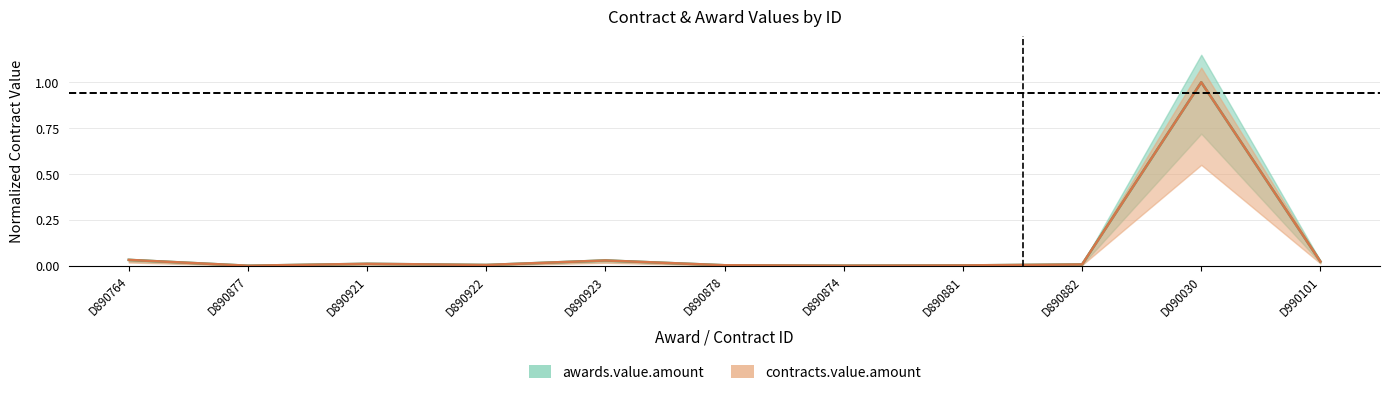

Between D890764 and D890921, which series saw the biggest shift?

awards.value.amount